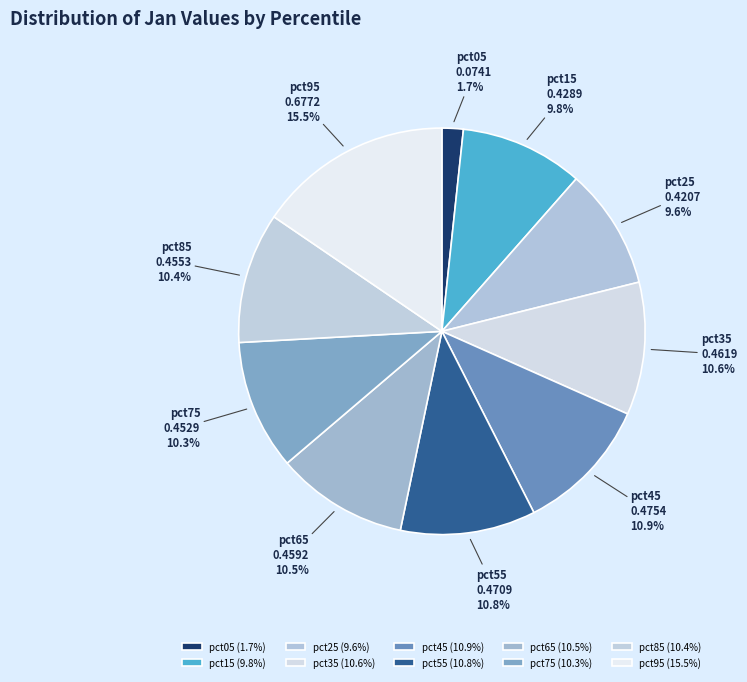

Which has a higher value, pct45 or pct05?

pct45